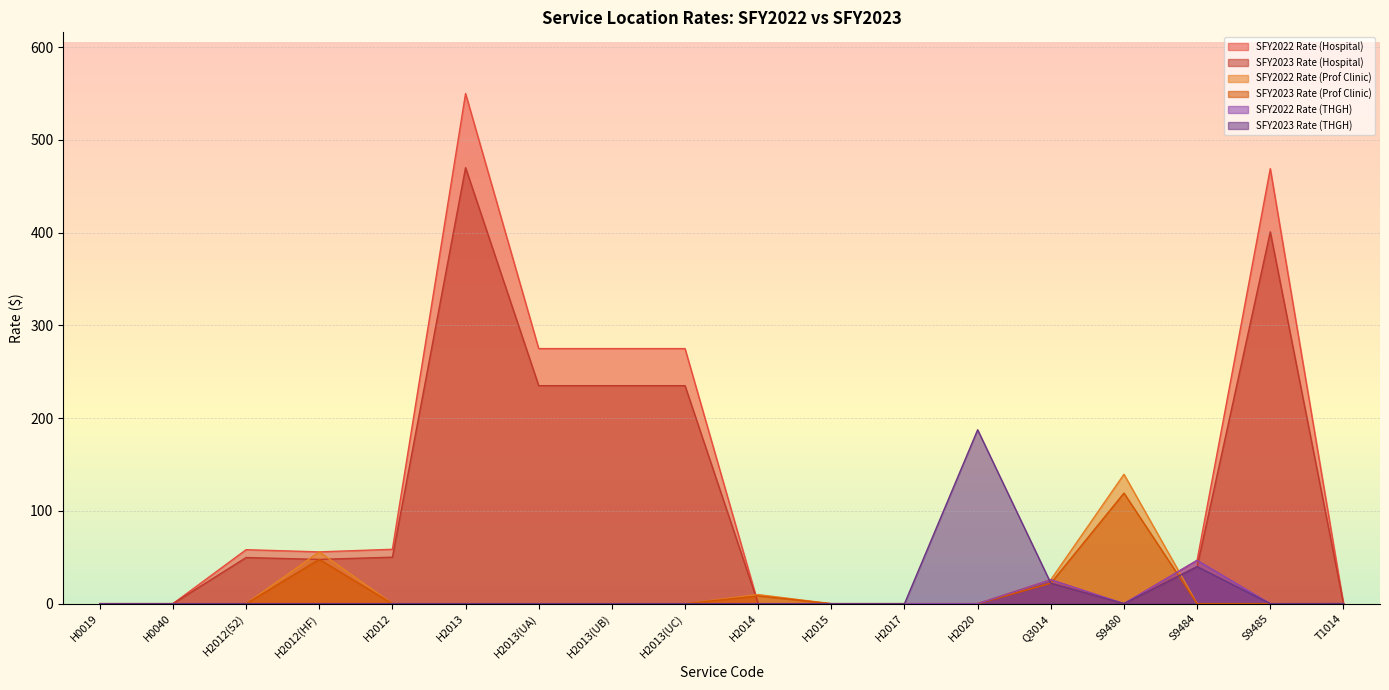

What is the sum of the SFY2022 Rate (Prof Clinic) values at T1014 and H0019?

0.1